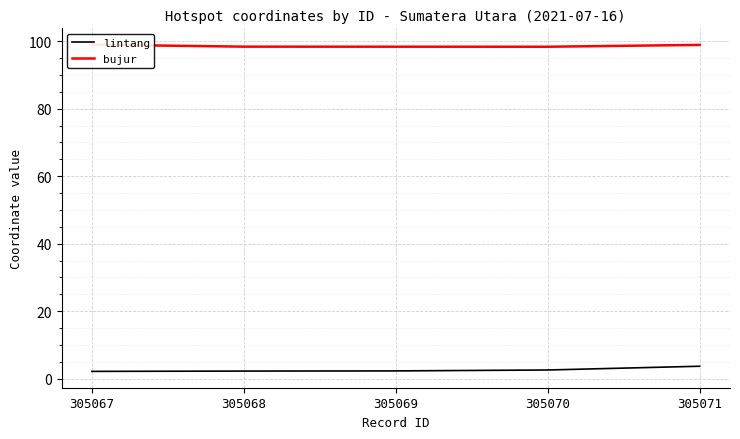

Which series has the largest total across all categories?

bujur